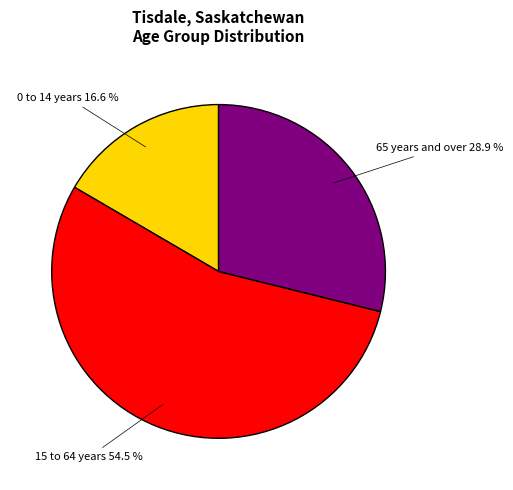

Is there a majority slice in this chart?

Yes